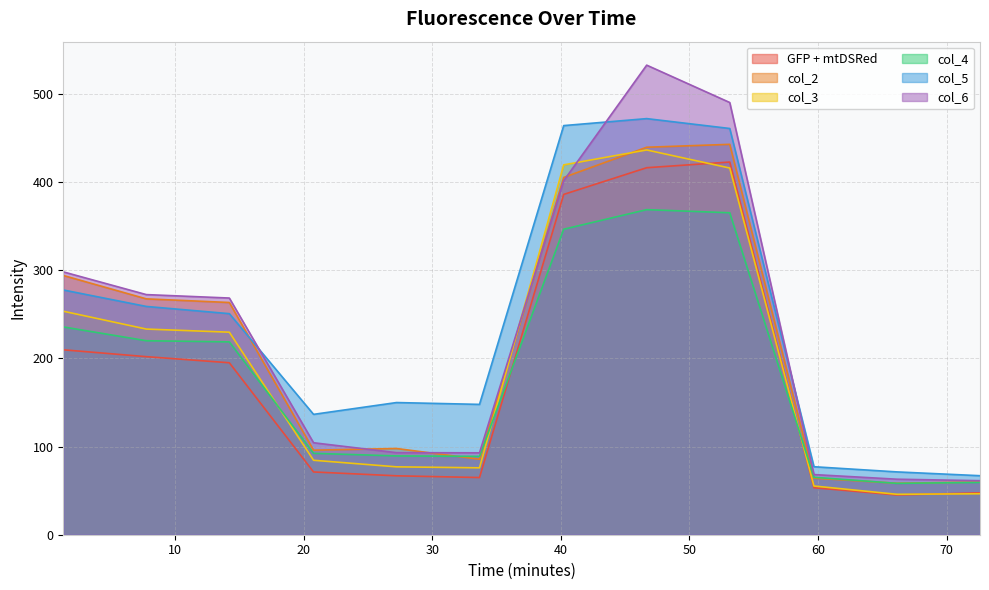

What is the difference between the highest and lowest values at 59.69097?

23.8